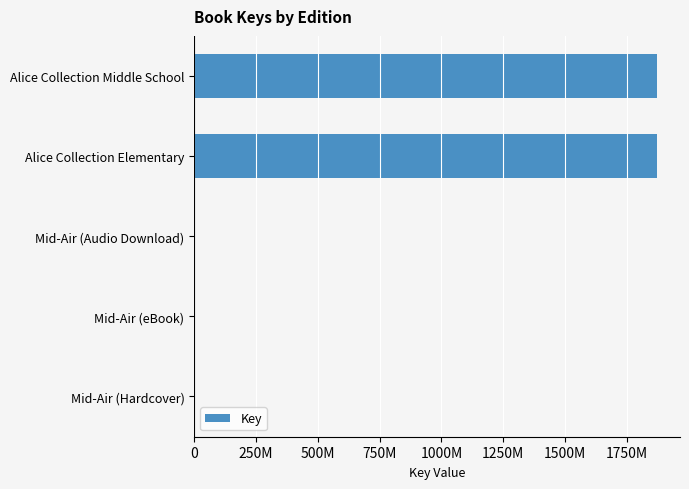

How many values exceed 0?

2